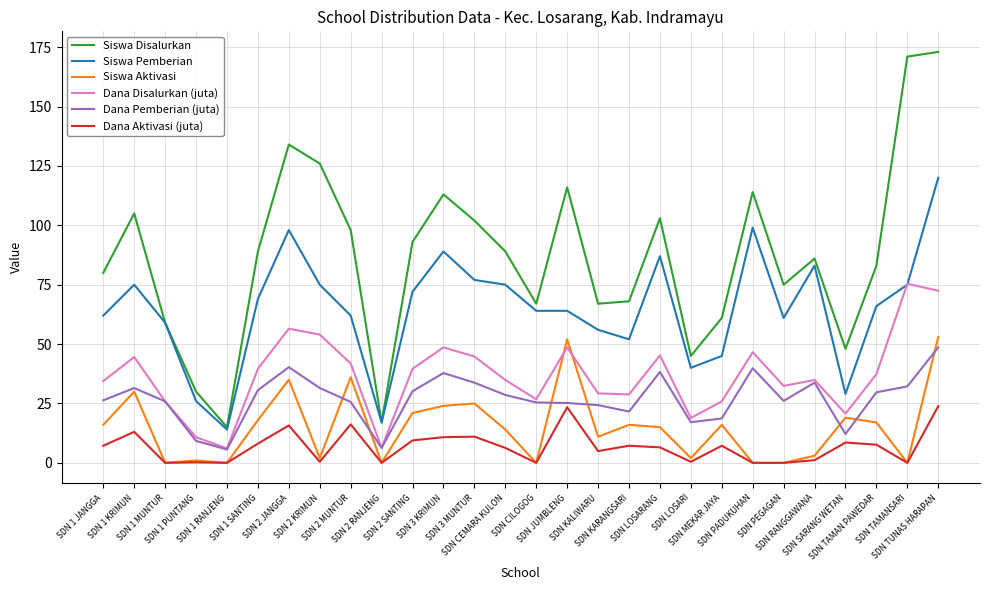

What is the maximum value shown in the chart?

173.0